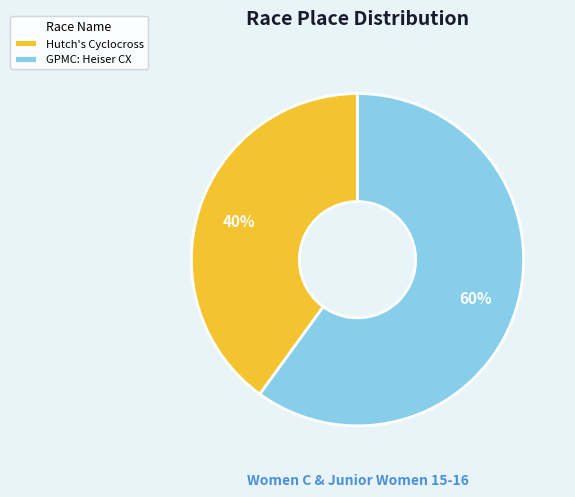

What is the ratio of the value at GPMC: Heiser CX to the value at Hutch's Cyclocross?

1.5